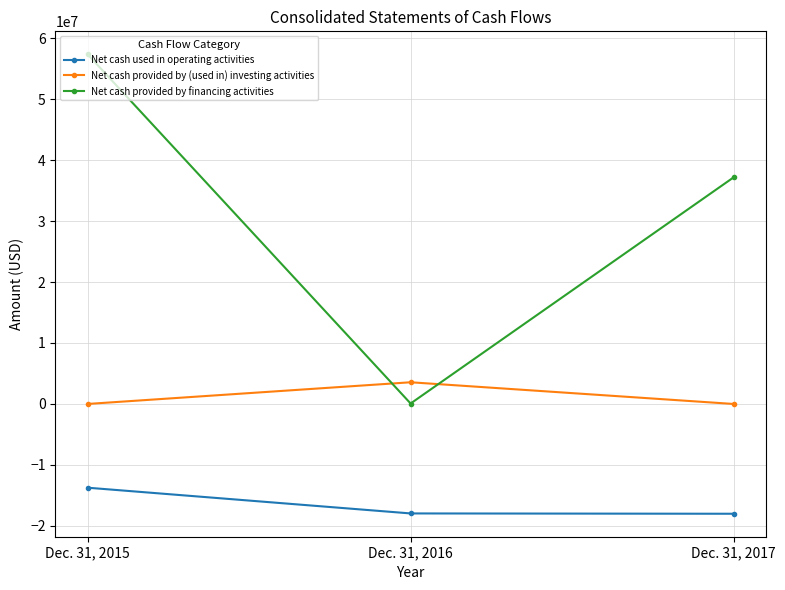

What is the spread (max minus min) of values at Dec. 31, 2017?

55175179